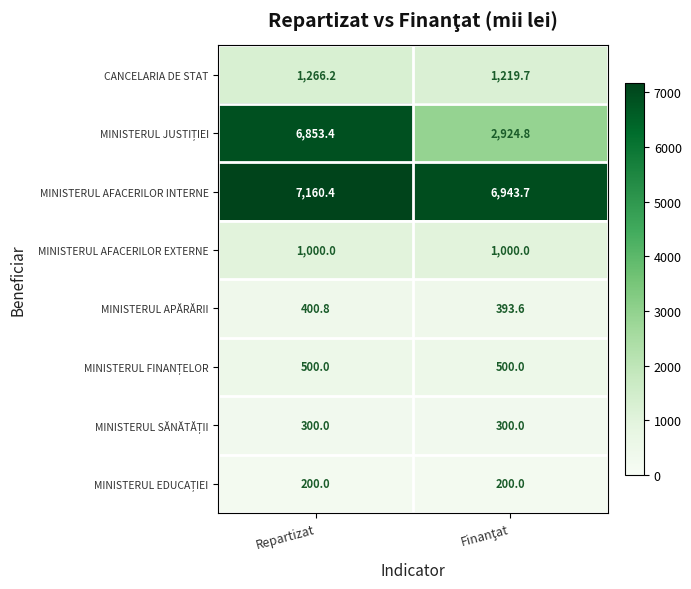

At which label does MINISTERUL APĂRĂRII first exceed 400?

Repartizat